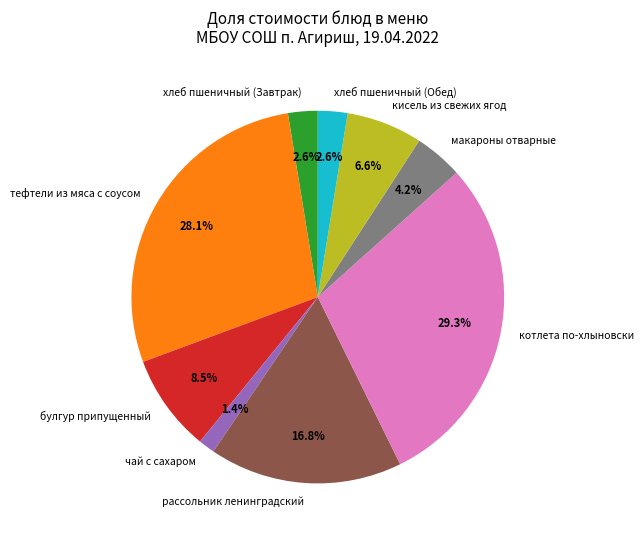

What portion of the pie excludes рассольник ленинградский?

83.2%